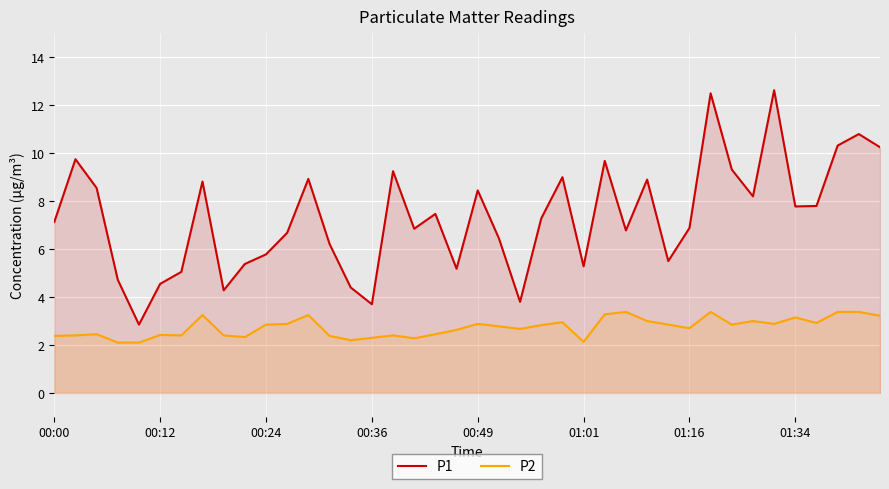

True or false: P1 and P2 intersect in this chart.

False